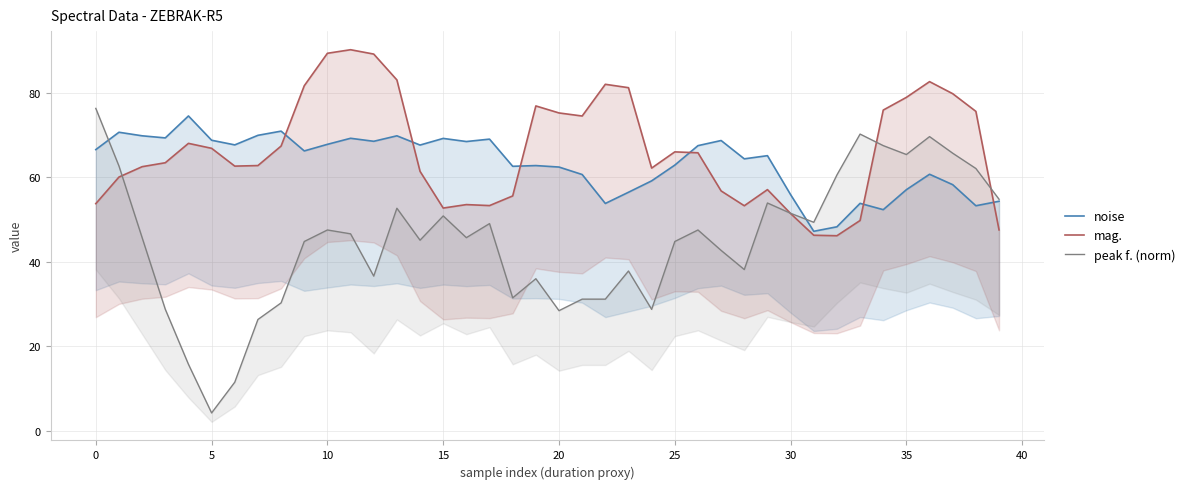

At which category does the chart reach its peak across all series?

11